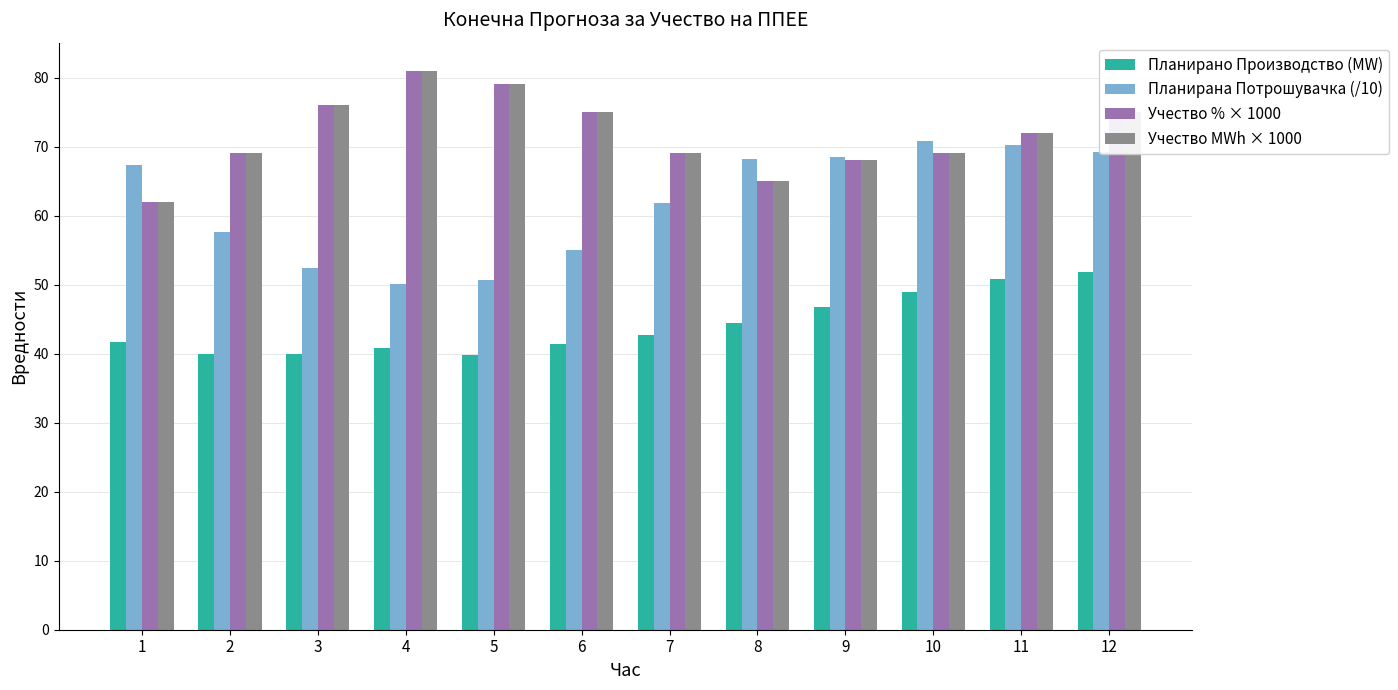

How many categories are shown in the chart?

12